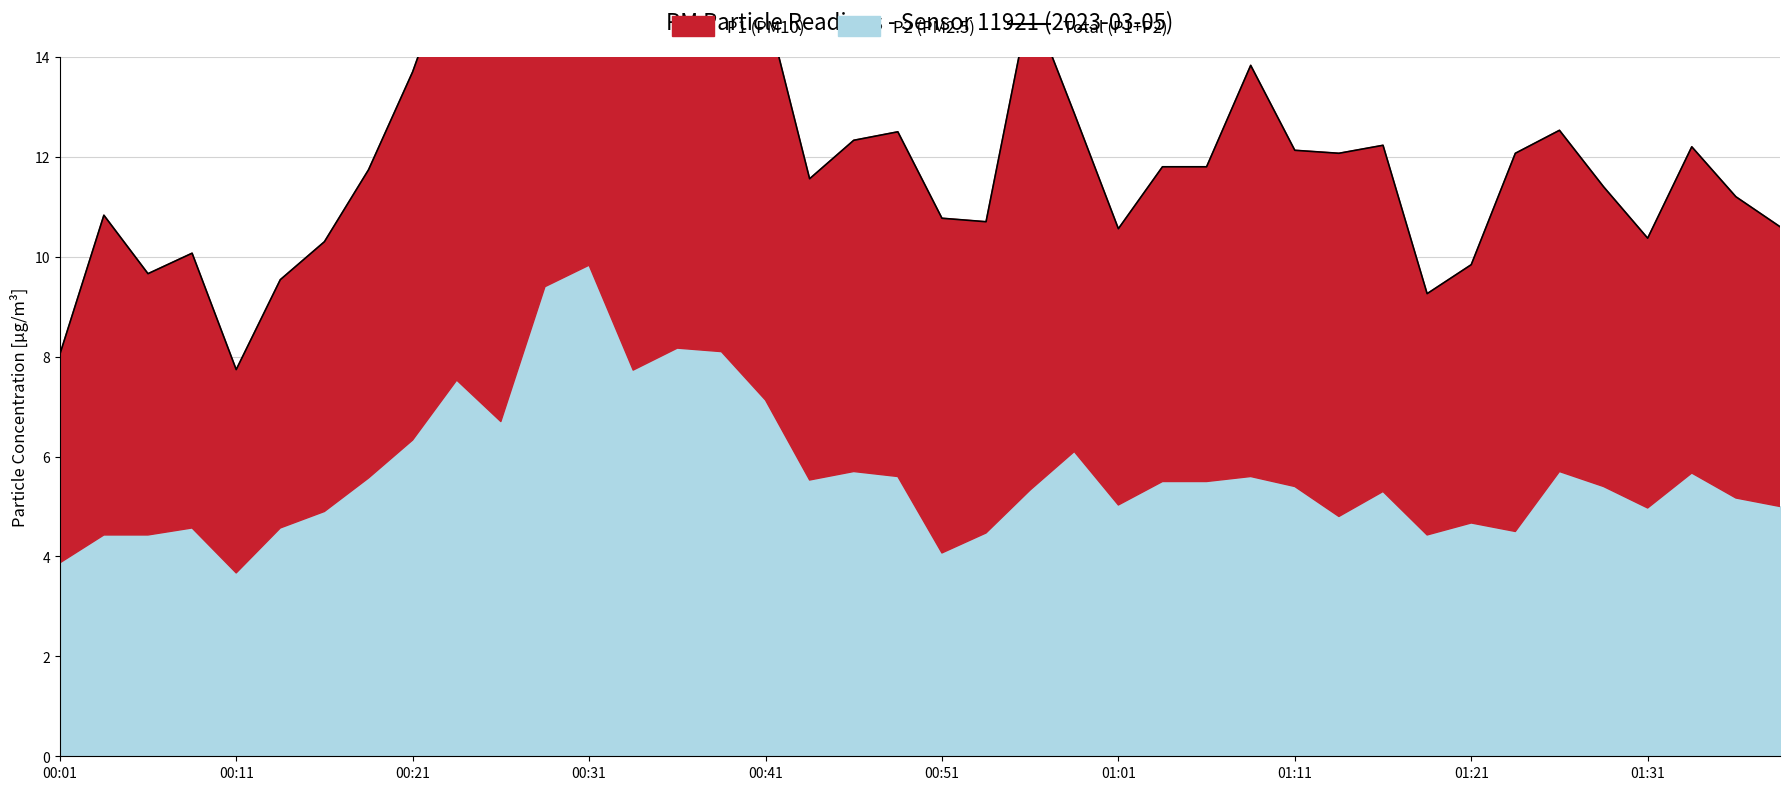

What is the change in value from 01:11 to 33?

+0.3